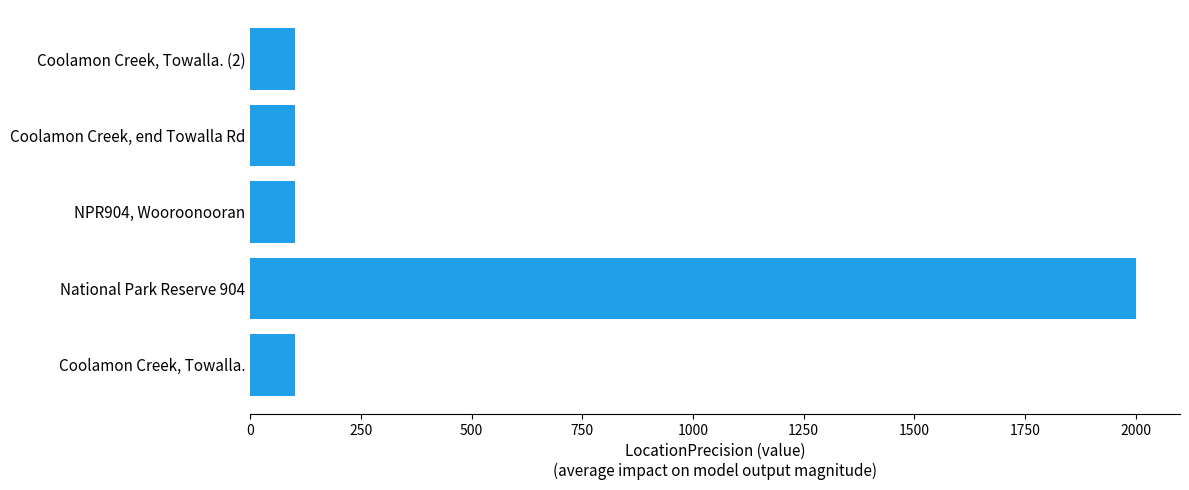

The chart shows a value of 100 at Coolamon Creek, end Towalla Rd. True or false?

True